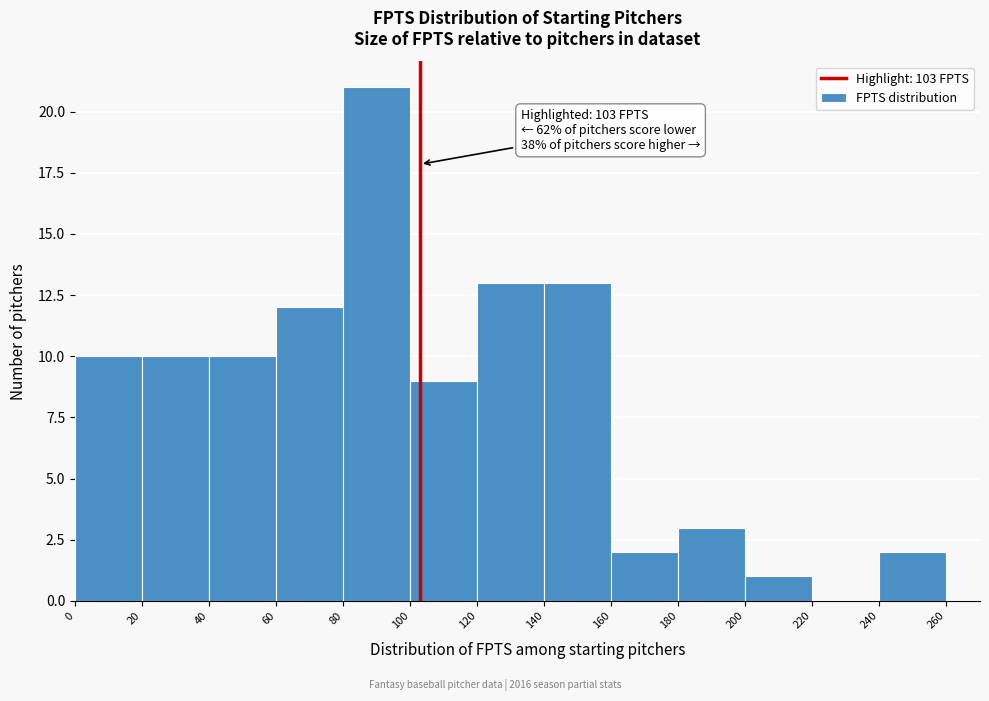

Which range on the x-axis has the tallest bar?

80 to 100